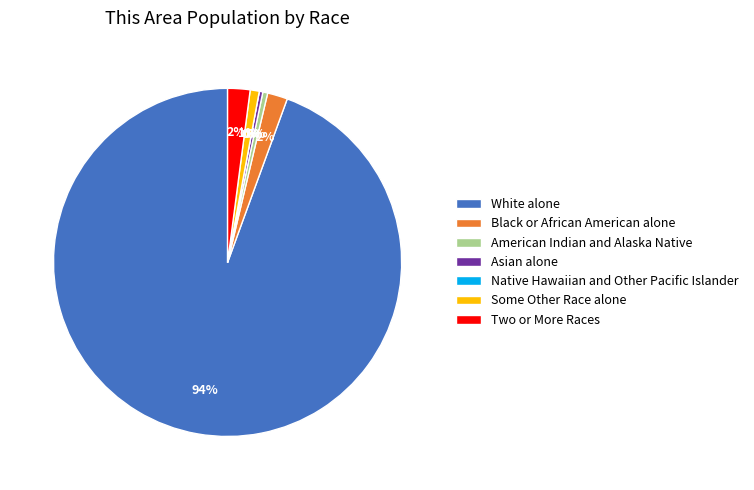

What percentage is the Two or More Races slice, to the nearest percent?

2%